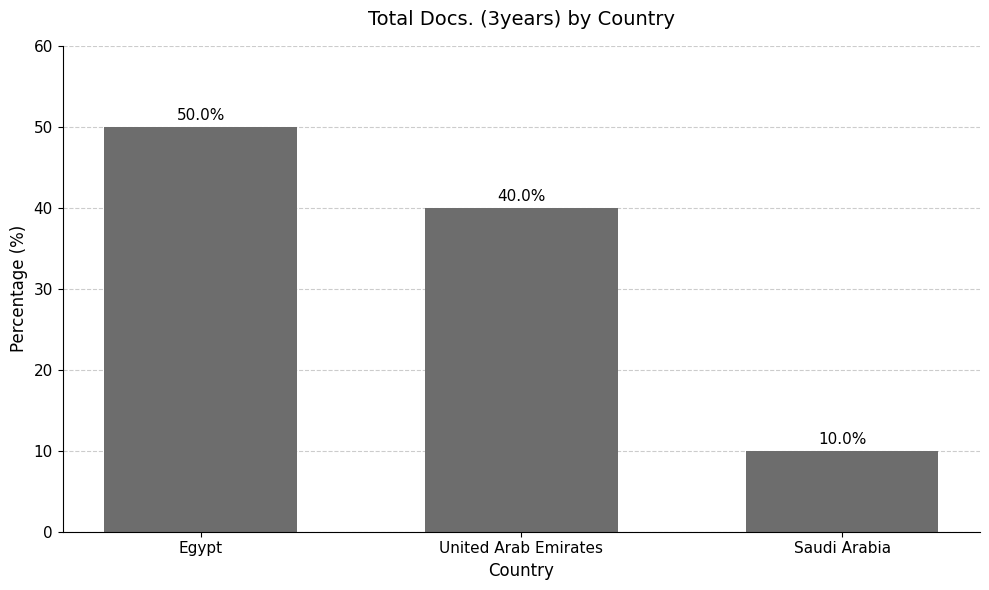

Reading right to left, extract all data points from this chart.

10	40	50